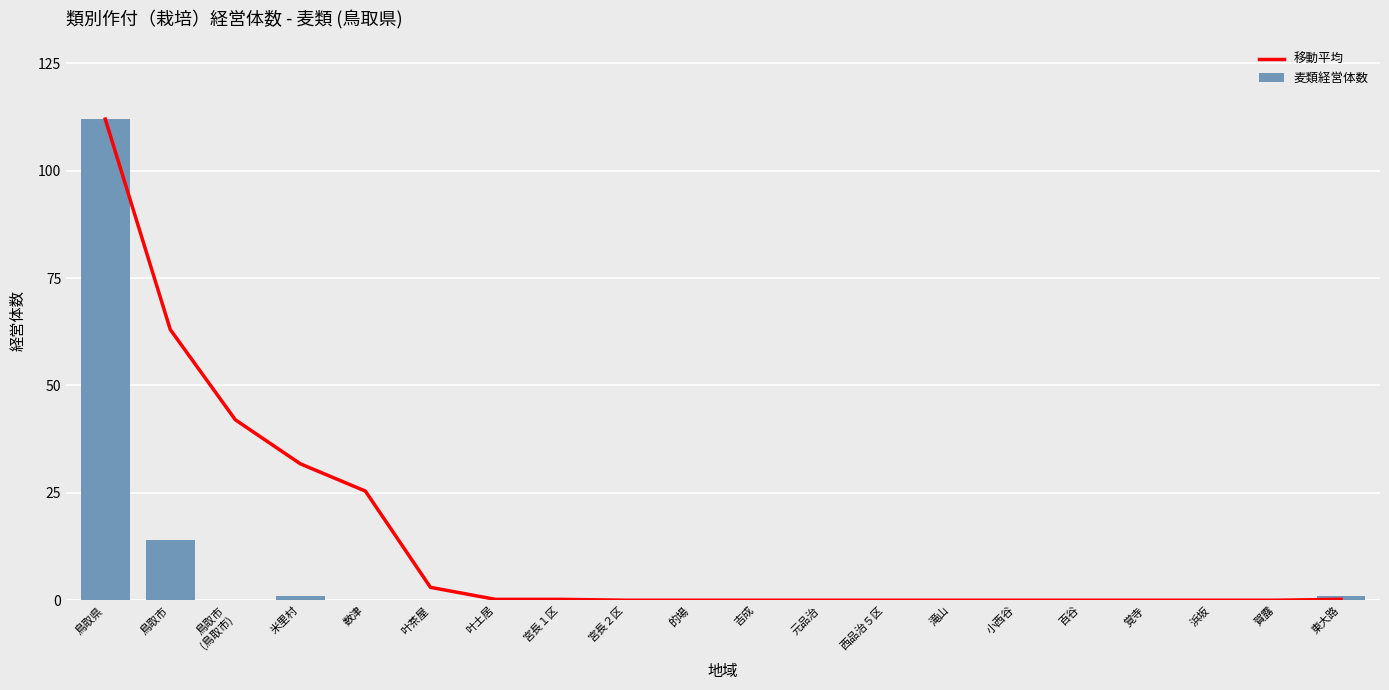

Reading left to right, list all the values displayed in this chart.

移動平均: 112.0	63.0	42.0	31.8	25.4	3.0	0.2	0.2	0.0	0.0	0.0	0.0	0.0	0.0	0.0	0.0	0.0	0.0	0.0	0.2
麦類経営体数: 112.0	14.0	0.0	1.0	0.0	0.0	0.0	0.0	0.0	0.0	0.0	0.0	0.0	0.0	0.0	0.0	0.0	0.0	0.0	1.0